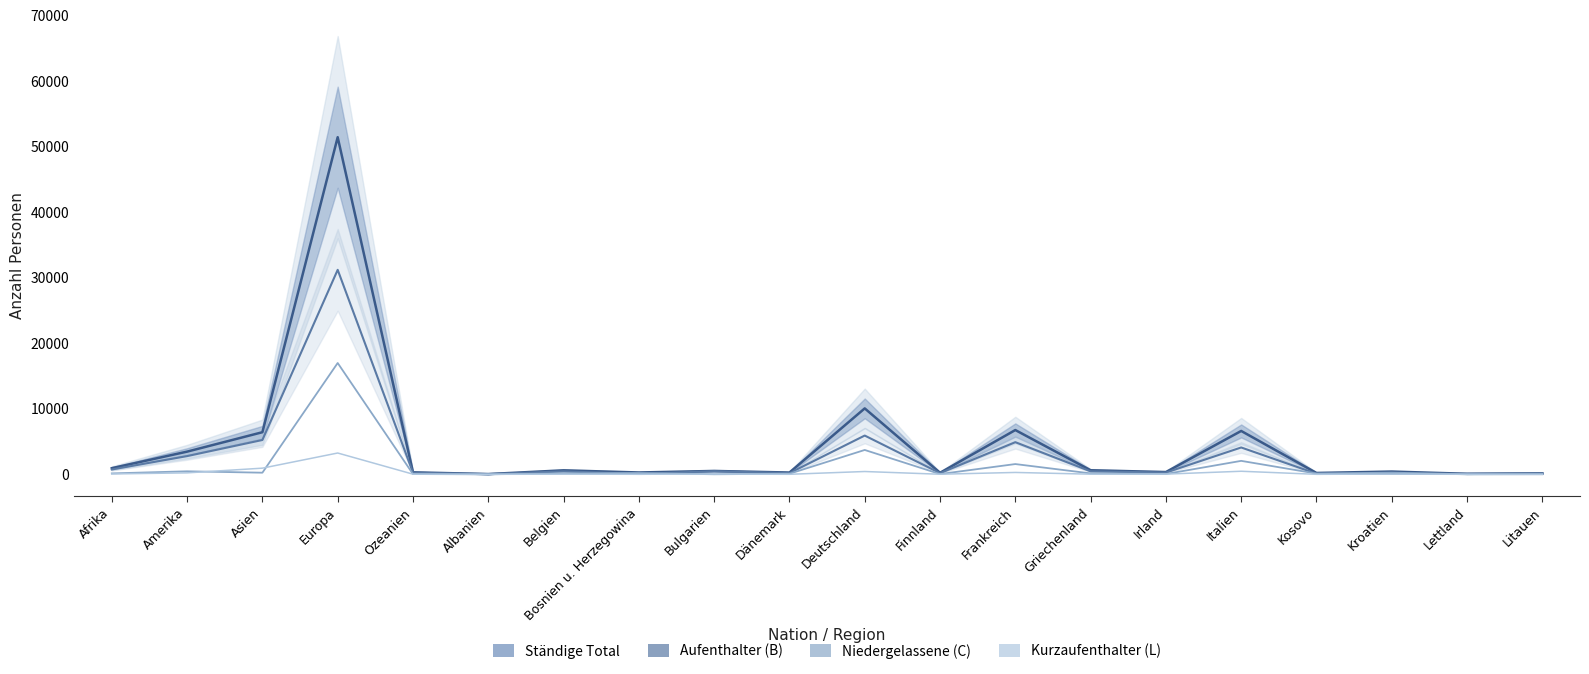

Rank the series by their maximum value, from highest to lowest.

Ständige Total, Aufenthalter (B), Niedergelassene (C), Kurzaufenthalter (L)